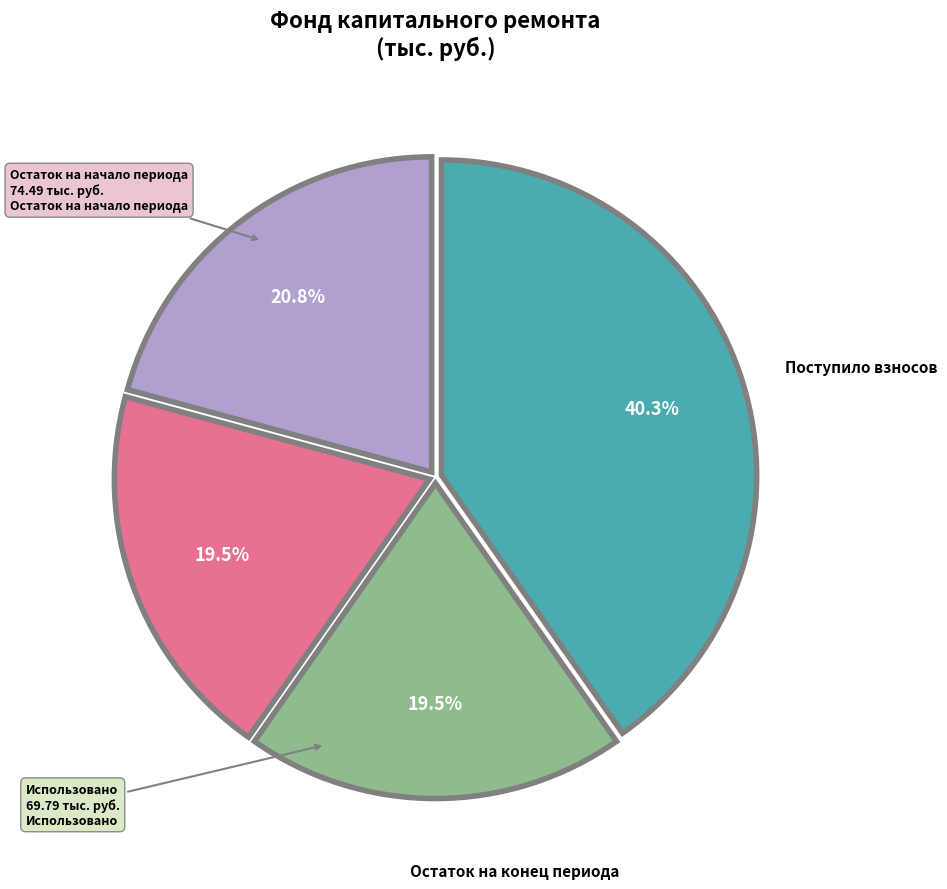

Is there a majority slice in this chart?

No